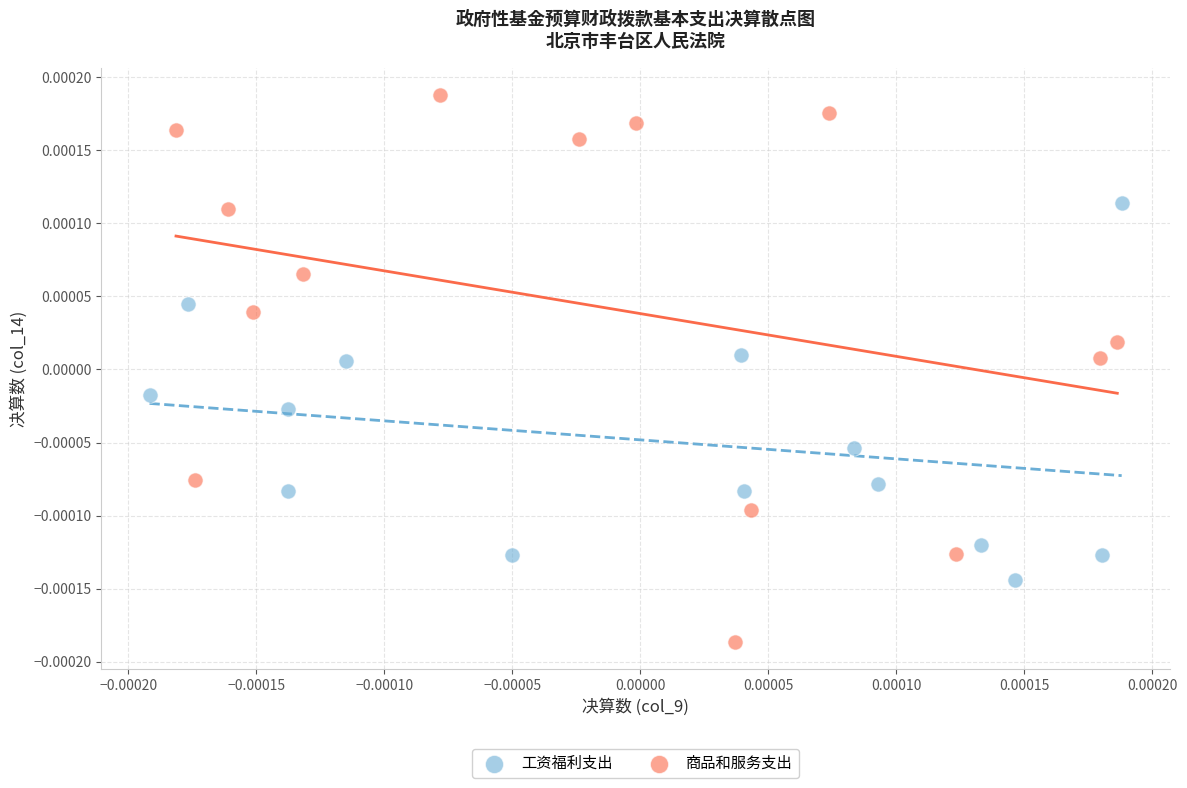

Which series contains the highest Y value?

商品和服务支出